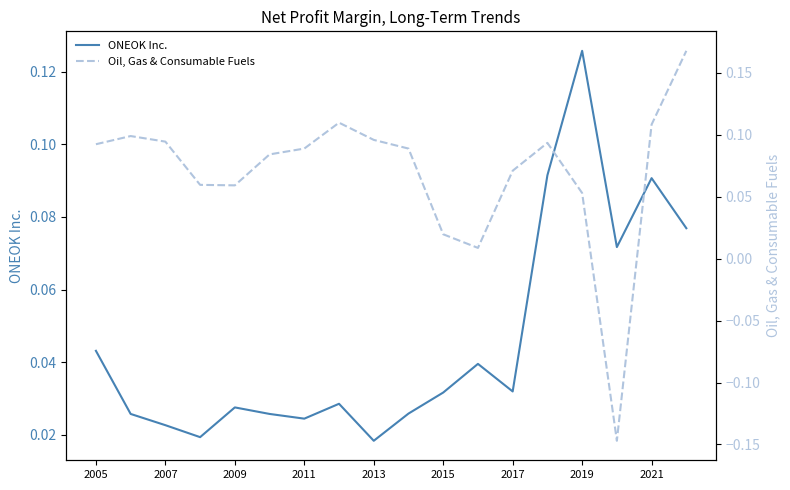

How many data points does each series have?

18